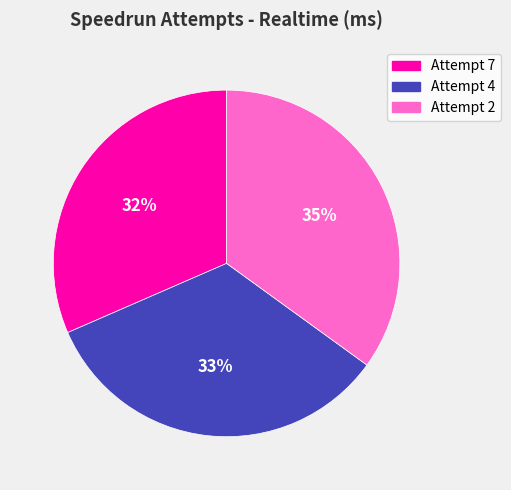

The Attempt 4 slice represents 33% of the pie. True or false?

True